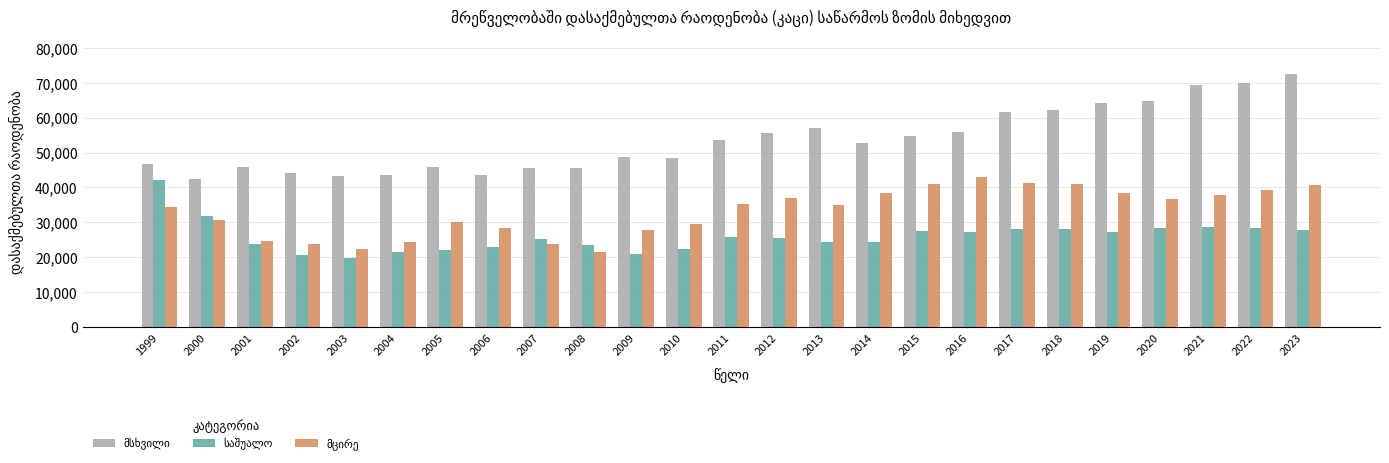

What is the total value across all series at 2009?

97463